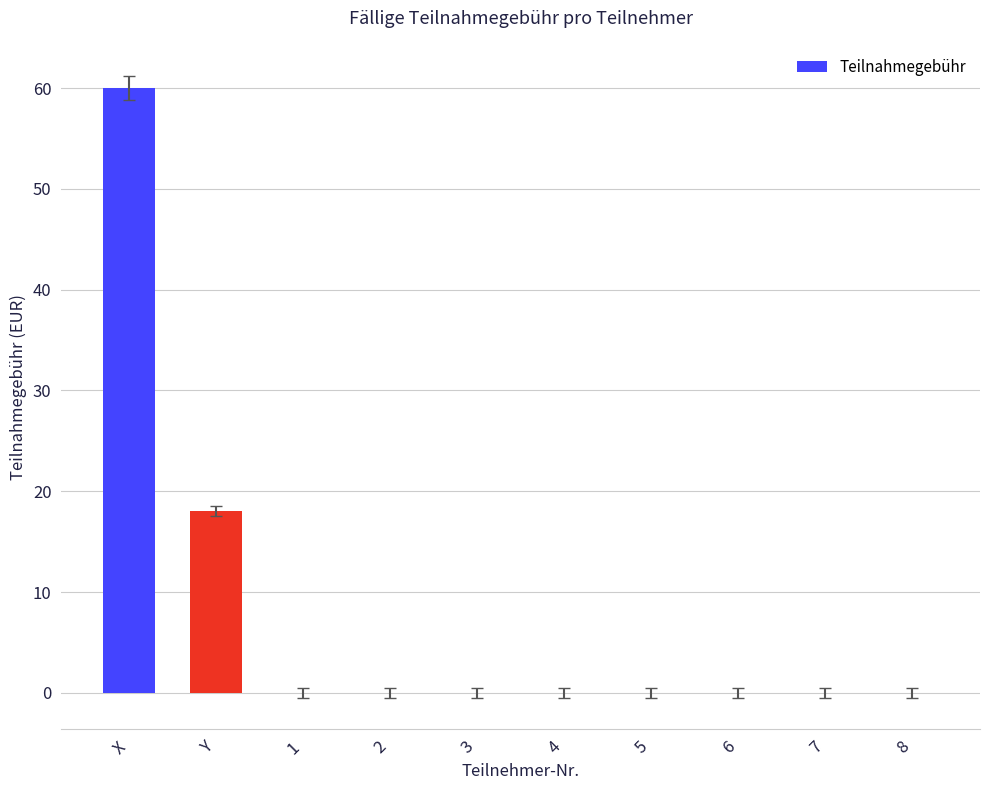

What is the change in value from X to 2?

-60